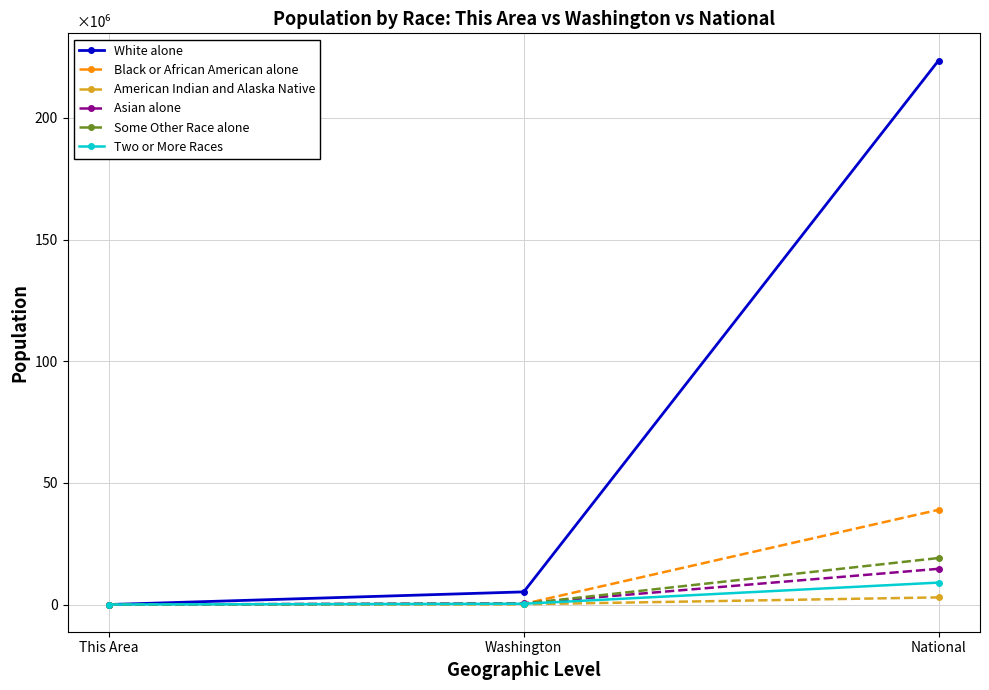

Reading left to right, transcribe all the data shown in this chart.

White alone: This Area=1013	Washington=5196362	National=223553265
Black or African American alone: This Area=2	Washington=240042	National=38929319
American Indian and Alaska Native: This Area=14	Washington=103869	National=2932248
Asian alone: This Area=5	Washington=481067	National=14674252
Some Other Race alone: This Area=75	Washington=349799	National=19107368
Two or More Races: This Area=25	Washington=312926	National=9009073